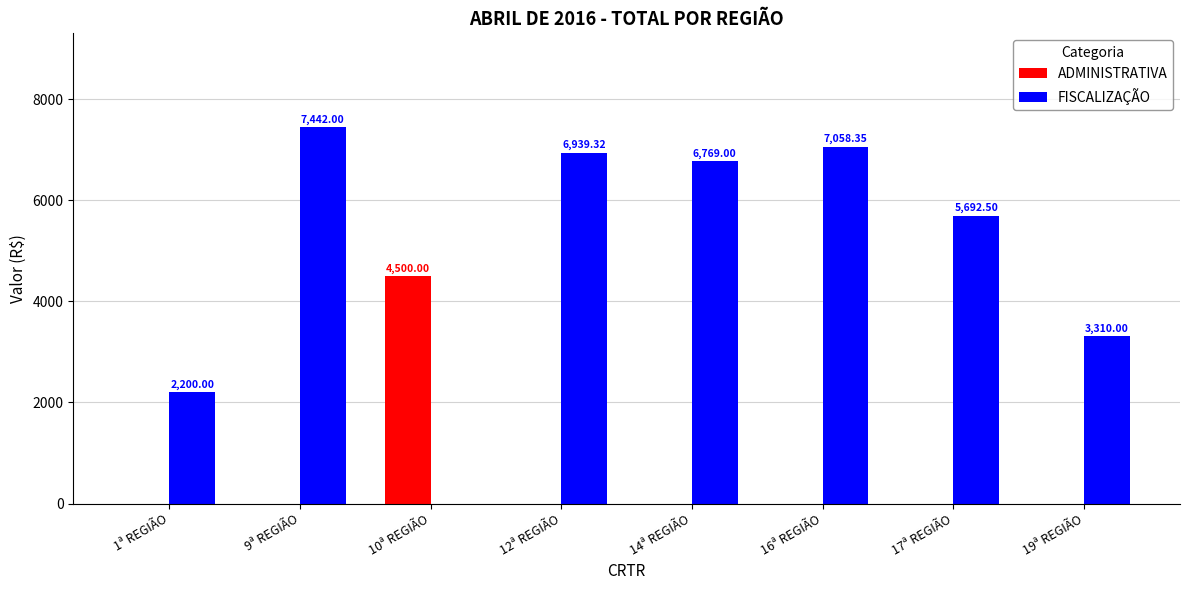

Is it true that FISCALIZAÇÃO equals 6769.0 at 14ª REGIÃO?

True